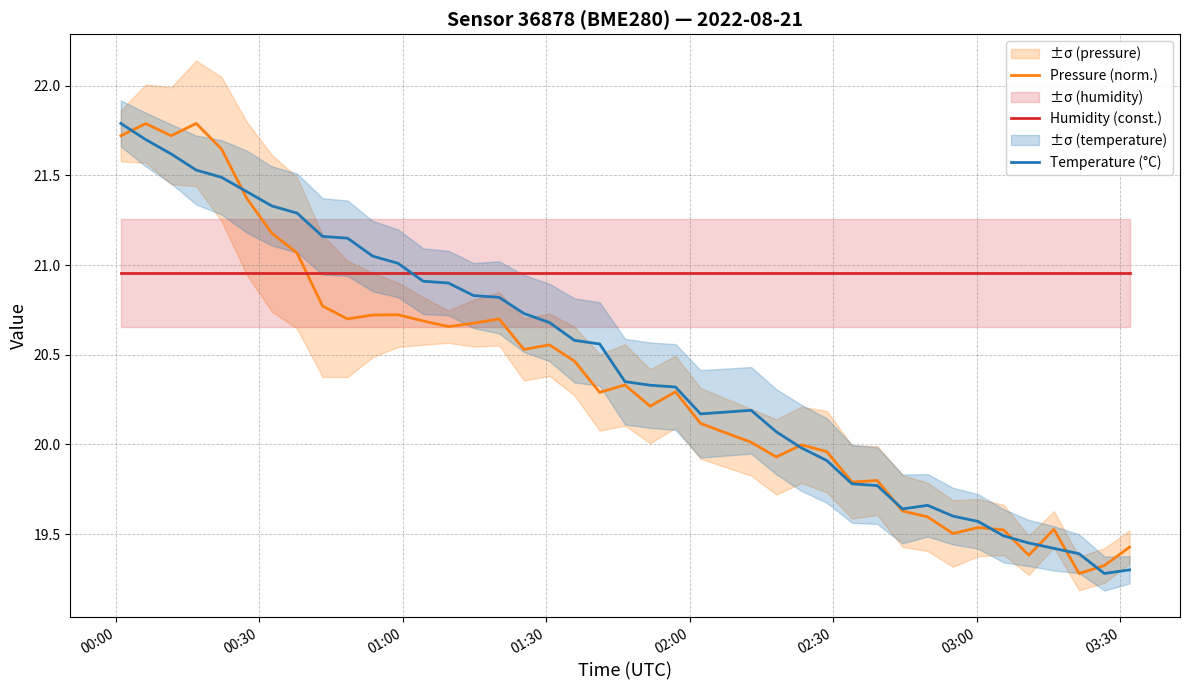

How many times do Humidity (const.) and Pressure (norm.) cross each other?

1